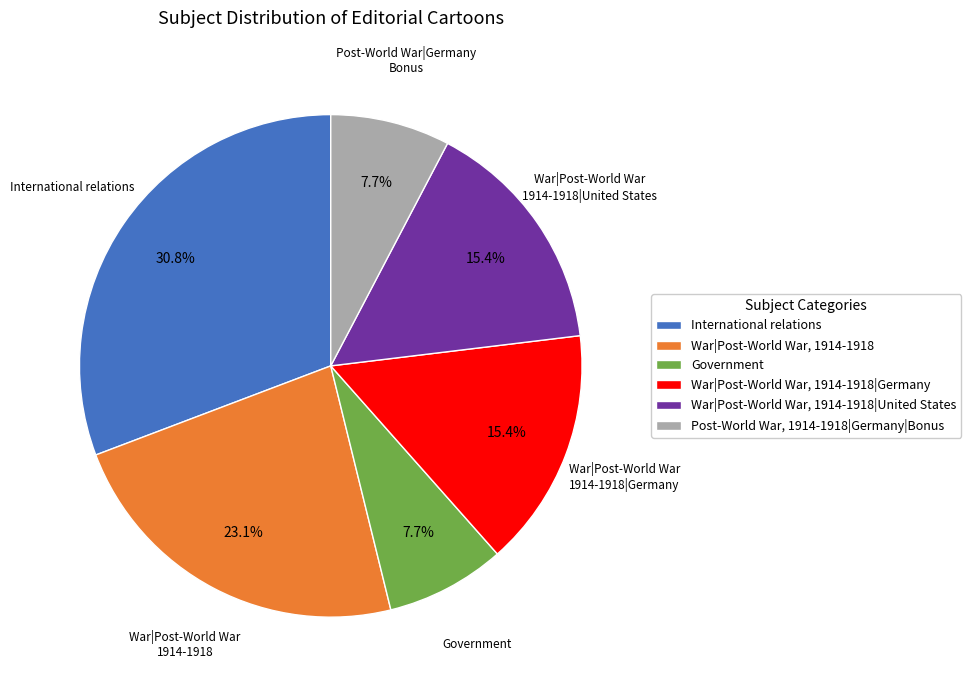

Which has a higher value, War|Post-World War, 1914-1918 or Post-World War, 1914-1918|Germany|Bonus?

War|Post-World War, 1914-1918